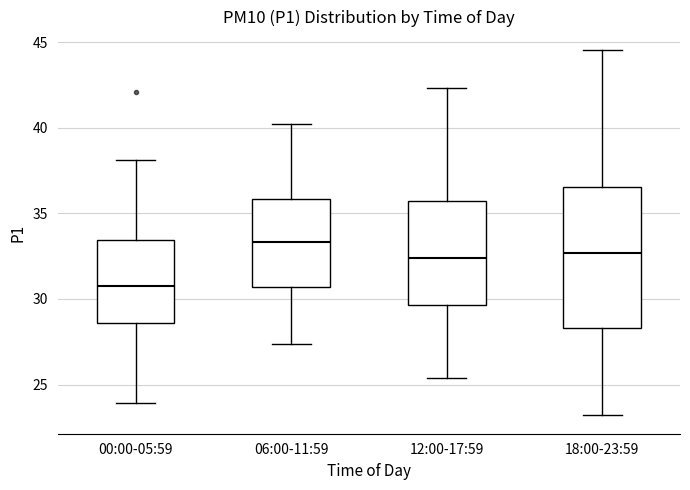

Reading left to right, read every box against the y-axis: the position of its median line, the range the box covers, and the ends of its whiskers. The values are not printed on the chart, so give them approximately, as read against the axis.

00:00-05:59: median 31.0, box 28.5 to 33.5, whiskers 24.0 to 38.0
06:00-11:59: median 33.5, box 30.5 to 36.0, whiskers 27.5 to 40.0
12:00-17:59: median 32.5, box 29.5 to 35.5, whiskers 25.5 to 42.5
18:00-23:59: median 32.5, box 28.5 to 36.5, whiskers 23.0 to 44.5